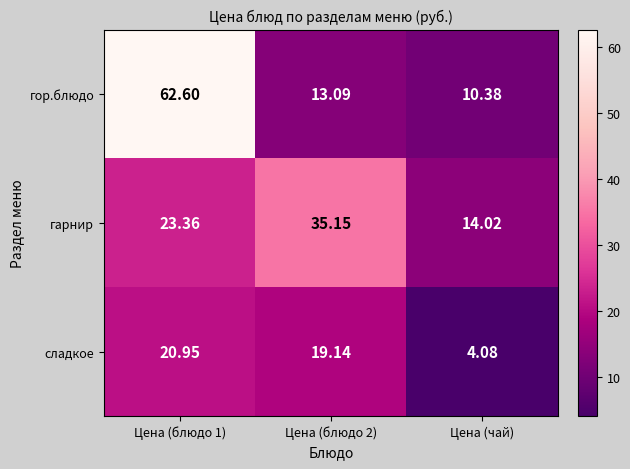

Between Цена (блюдо 1) and Цена (чай), which series saw the biggest shift?

гор.блюдо